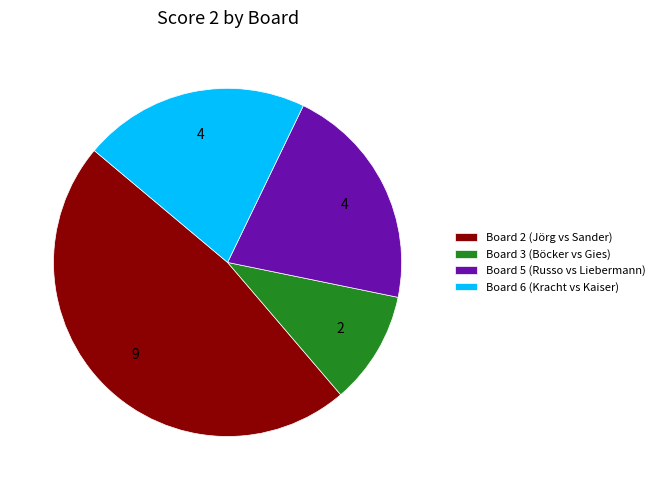

Does any single category account for the majority?

No